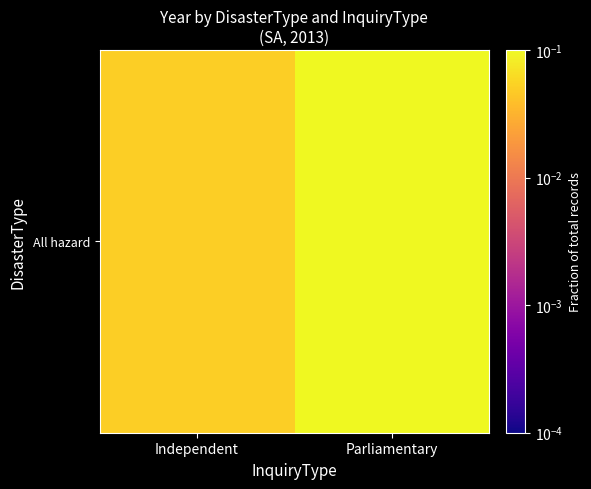

Where is the data nearest to the value 0?

Independent